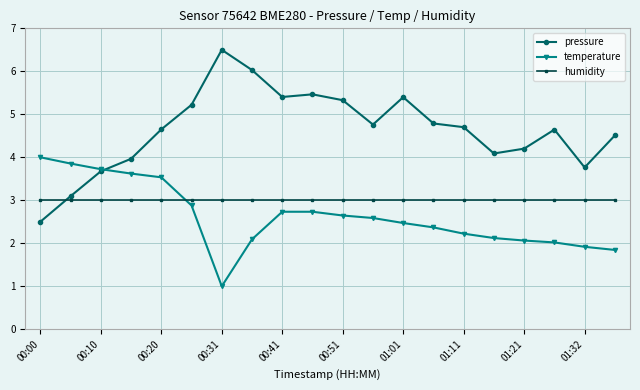

Which series has the largest range (max minus min)?

pressure